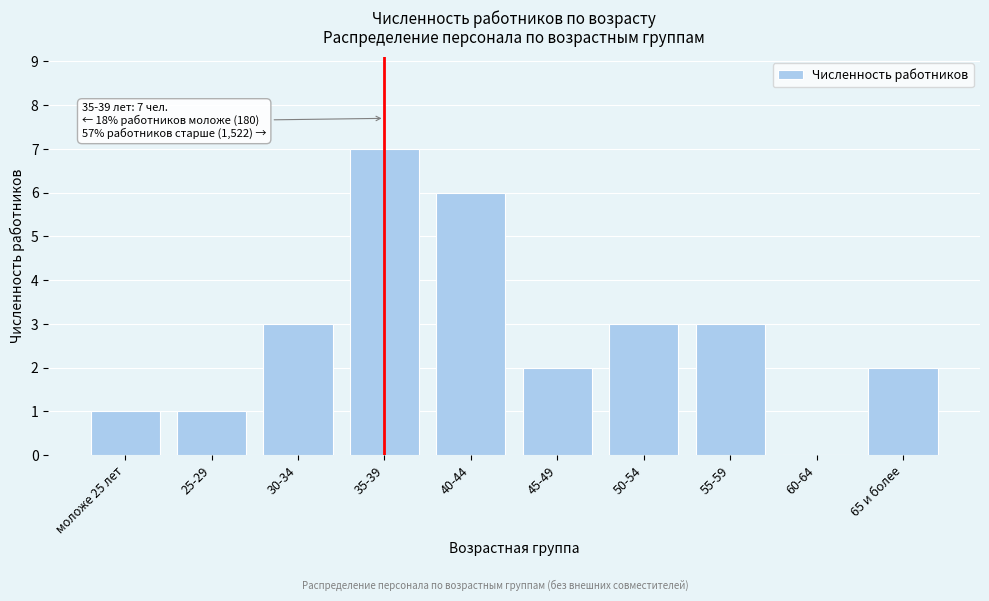

Reading left to right, transcribe all the data shown in this chart.

моложе 25 лет=1	25-29=1	30-34=3	35-39=7	40-44=6	45-49=2	50-54=3	55-59=3	60-64=0	65 и более=2